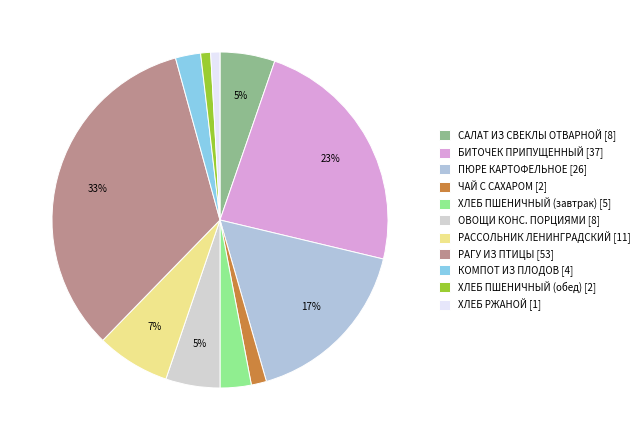

The ЧАЙ С САХАРОМ slice represents 14% of the pie. True or false?

False